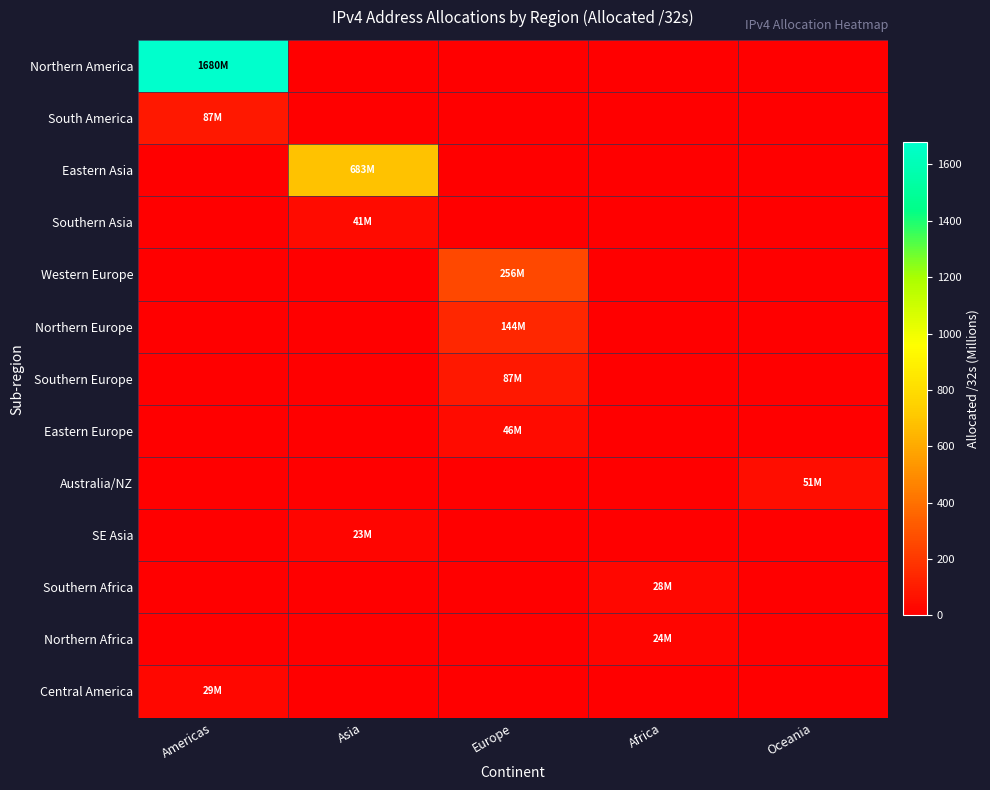

Which series has the largest range (max minus min)?

Northern America